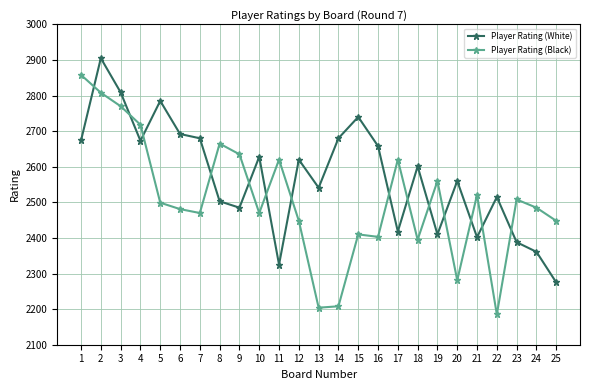

What are all the series names shown in the legend?

Player Rating (White), Player Rating (Black)